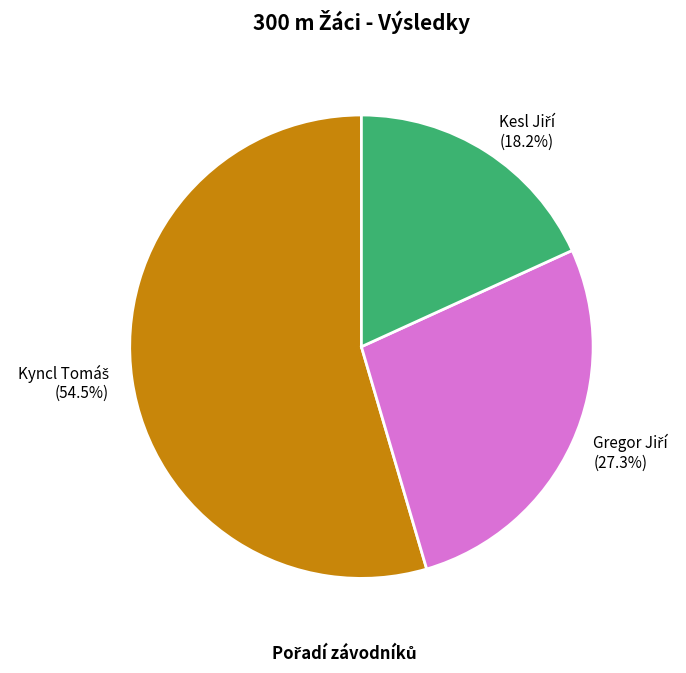

Is there any slice that represents more than half of the pie?

Yes